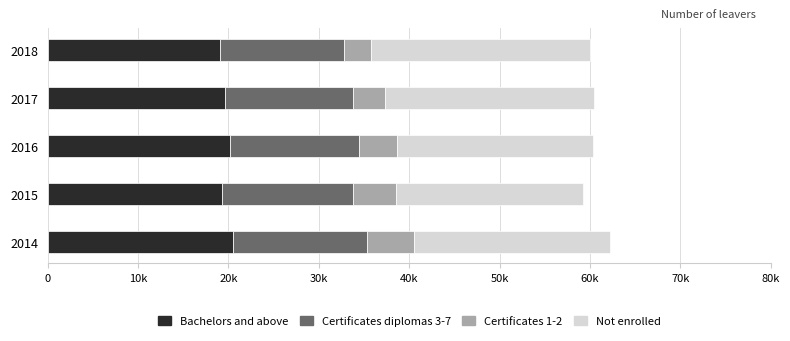

What are all the series names shown in the legend?

Bachelors and above, Certificates diplomas 3-7, Certificates 1-2, Not enrolled